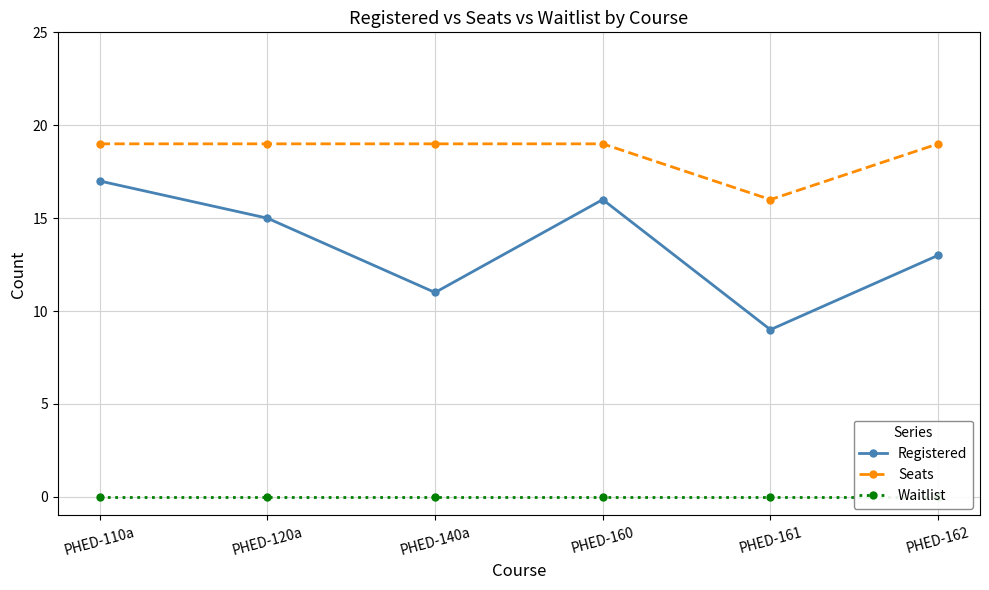

The Seats series shows 7 at PHED-140a. True or false?

False